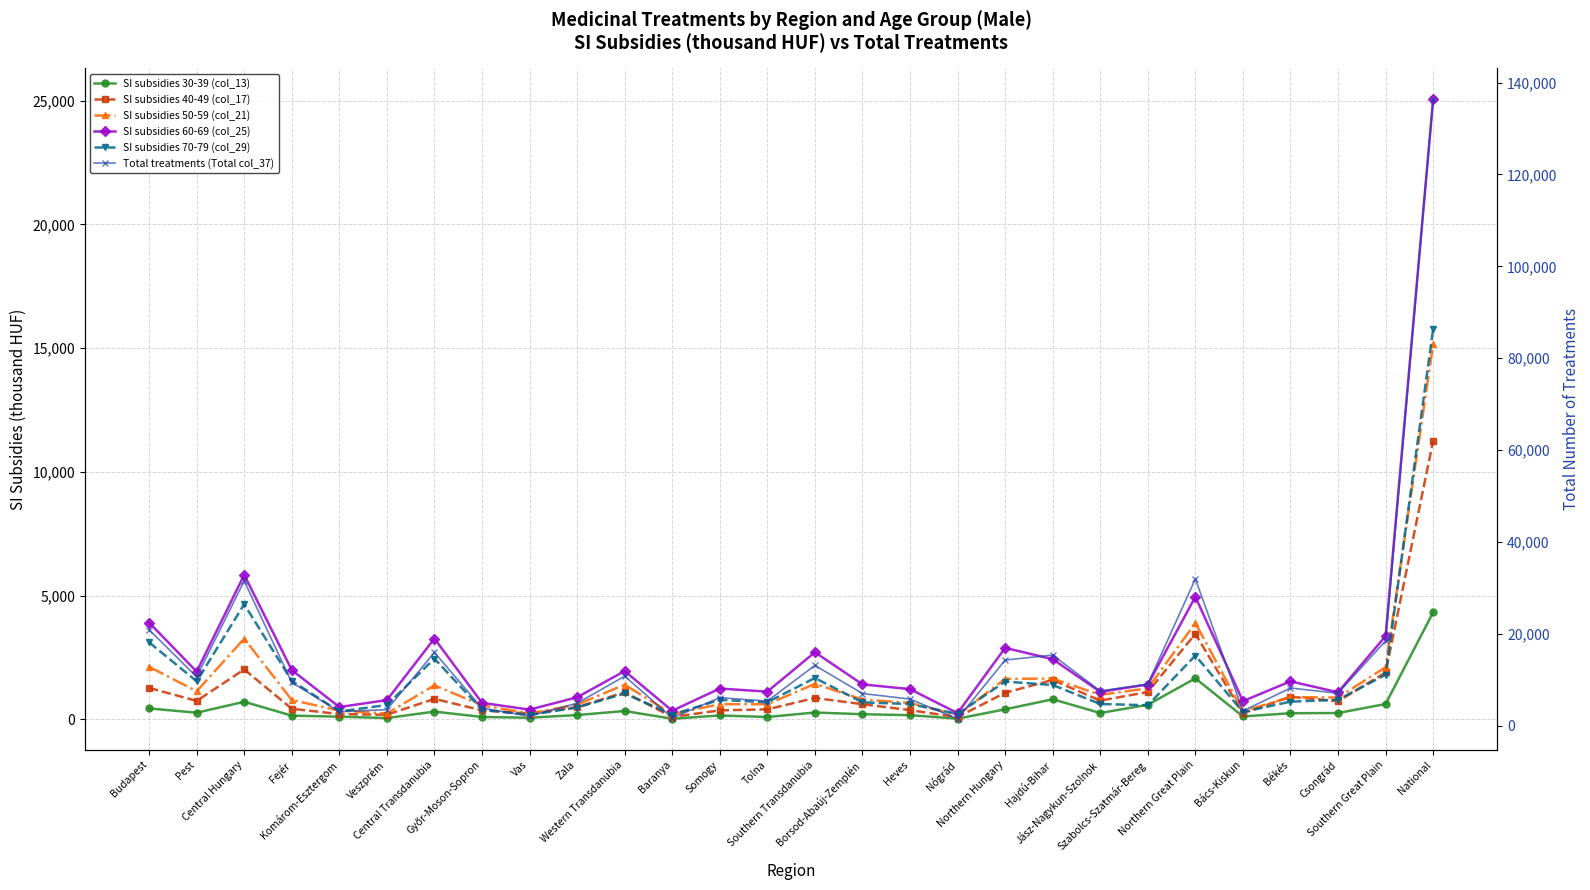

True or false: SI subsidies 70-79 (col_29) has a value of 478.5 at Zala.

True